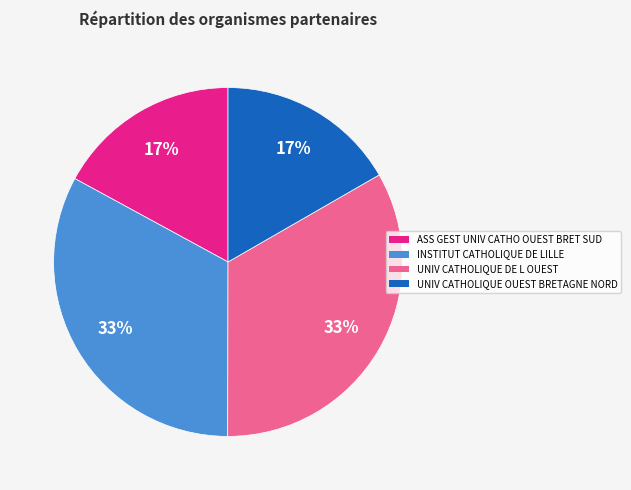

To the nearest percent, what is the average slice percentage?

25%